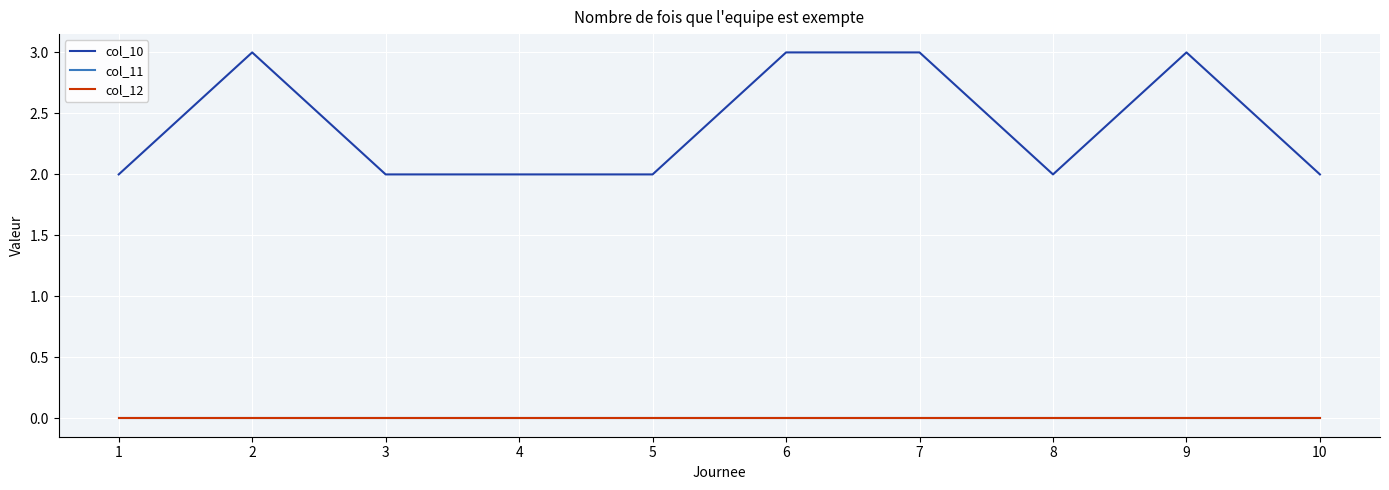

At which category does col_10 reach its first local valley?

8